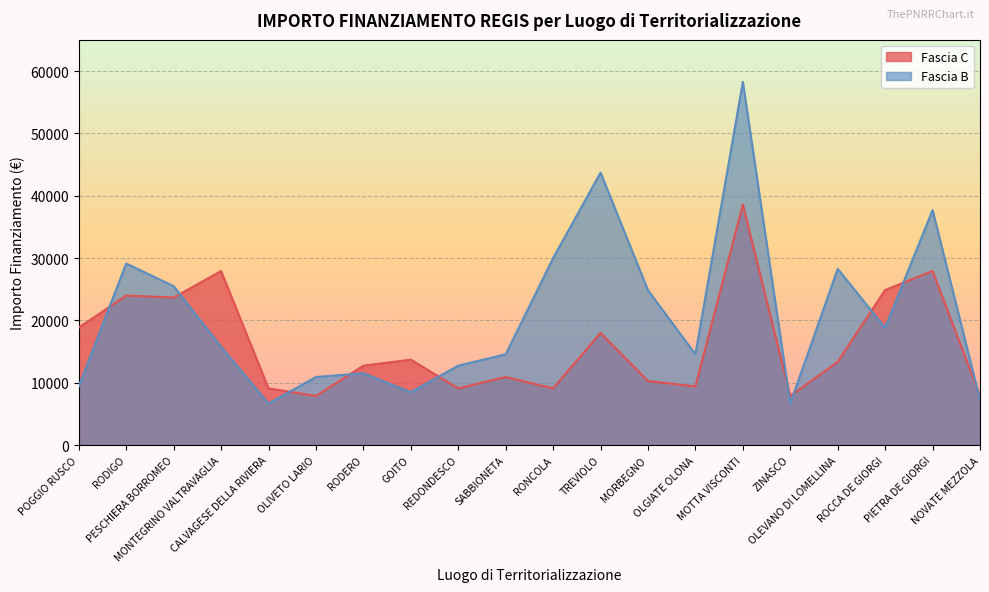

True or false: Fascia C and Fascia B intersect in this chart.

True